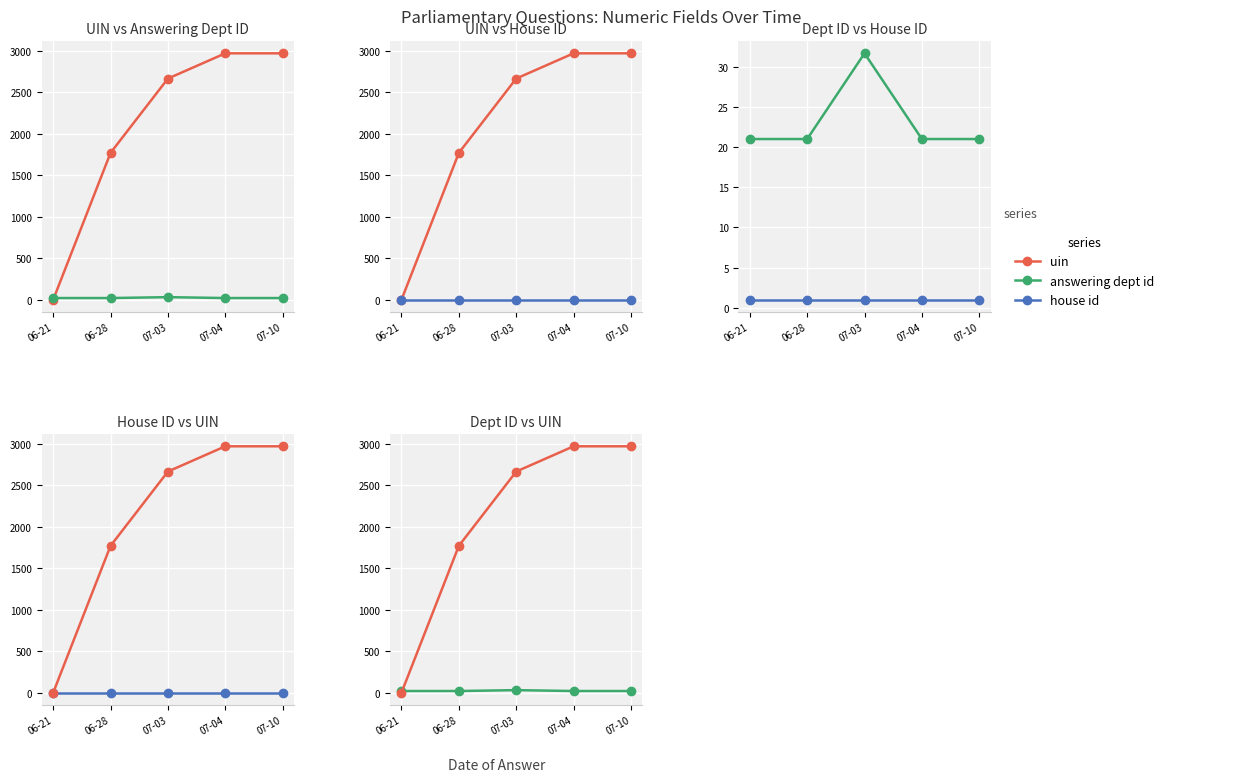

At which label is uin closest to 1484?

06-28